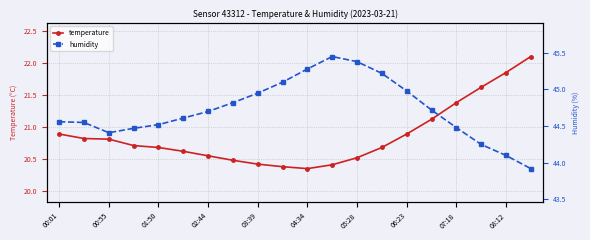

What position from the right is 13?

7